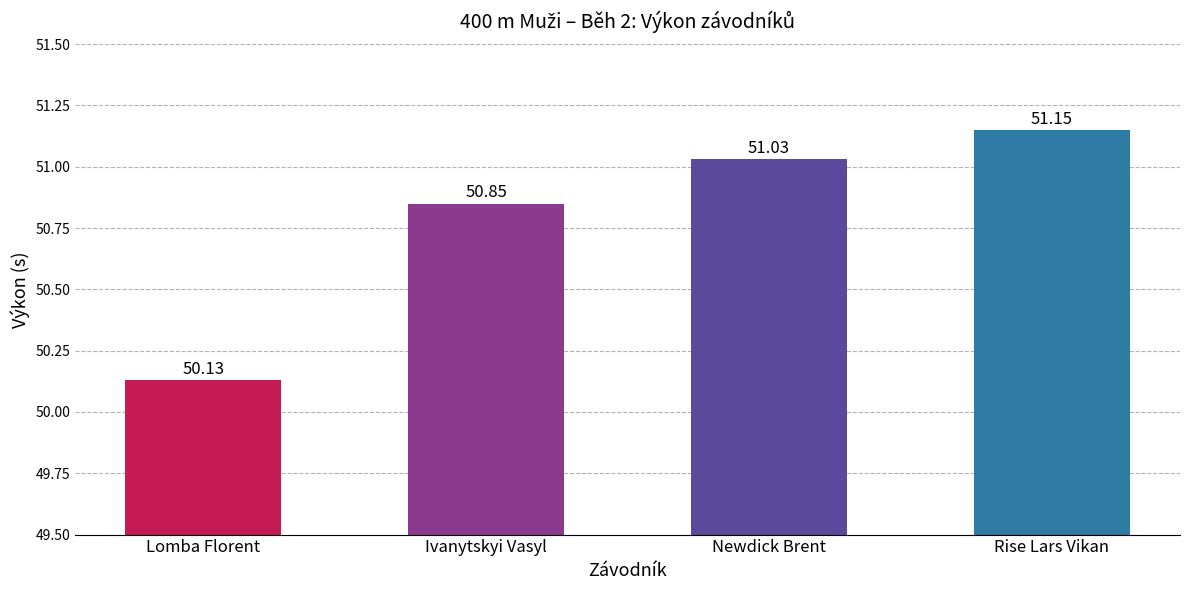

True or false: the data shows 30.5 at Lomba Florent.

False